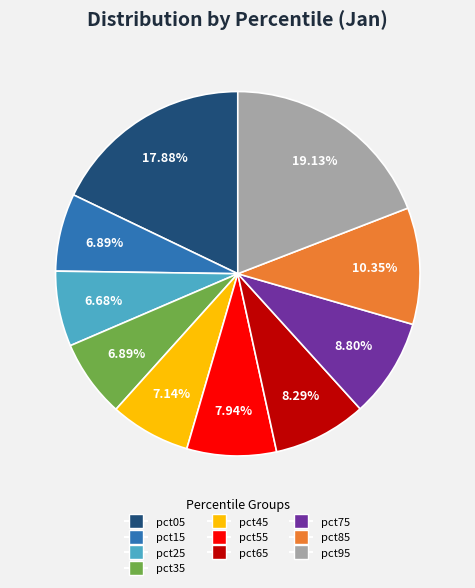

Between pct35 and pct75, which is larger?

pct75